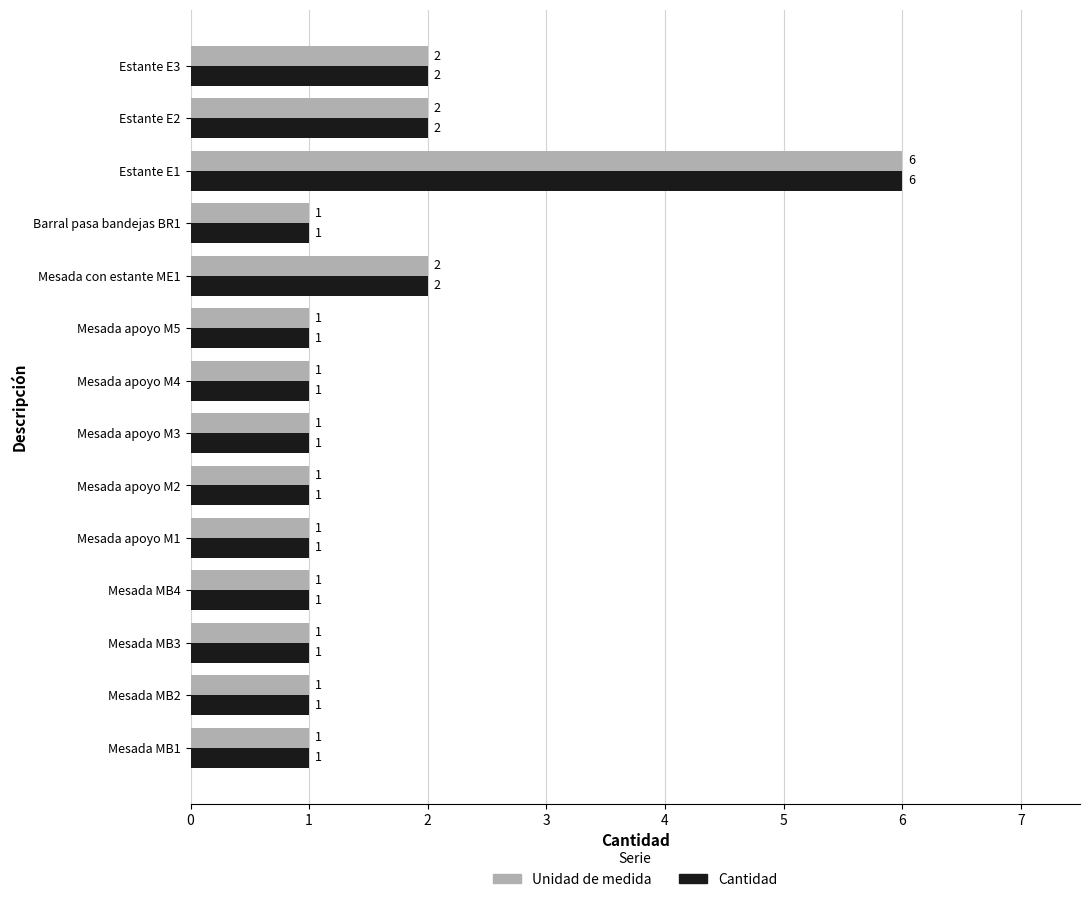

How many distinct data groups are displayed?

2